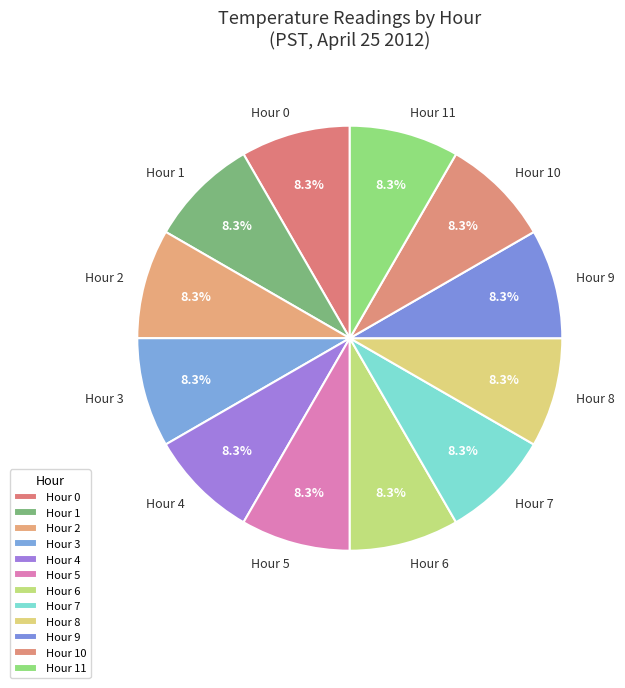

Is the sum of Hour 6 and Hour 2 greater than half?

No